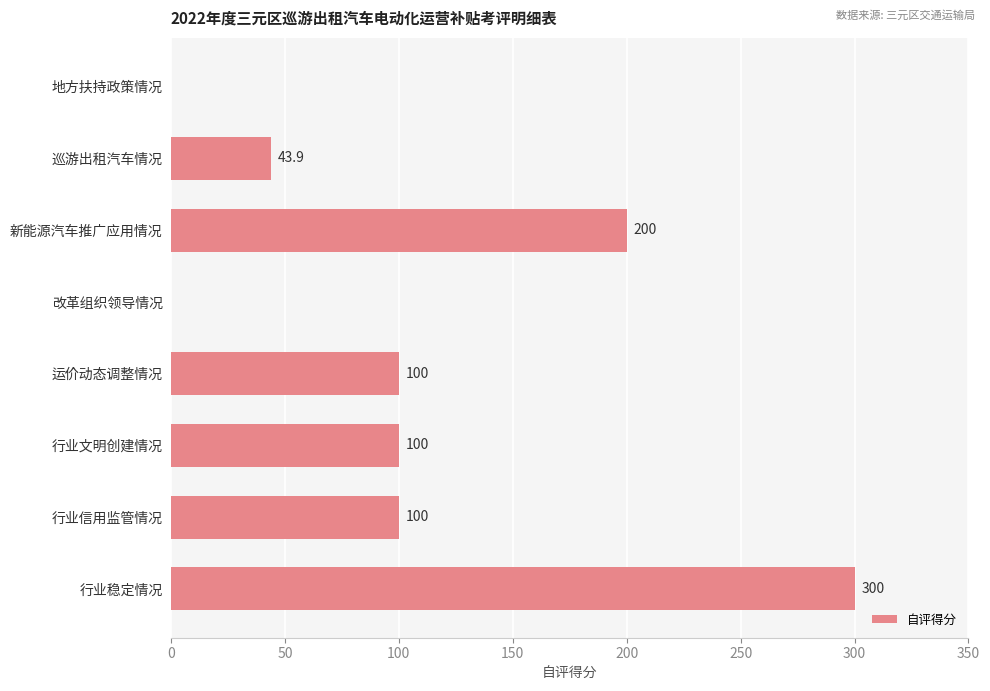

Reading top to bottom, what are all the values shown in this chart?

地方扶持政策情况=0.0	巡游出租汽车情况=43.9	新能源汽车推广应用情况=200.0	改革组织领导情况=0.0	运价动态调整情况=100.0	行业文明创建情况=100.0	行业信用监管情况=100.0	行业稳定情况=300.0